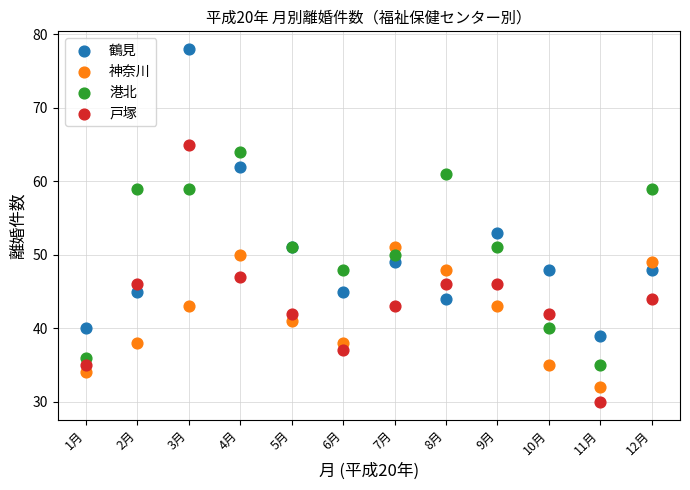

Across all series, what Y value is closest to 54?

53